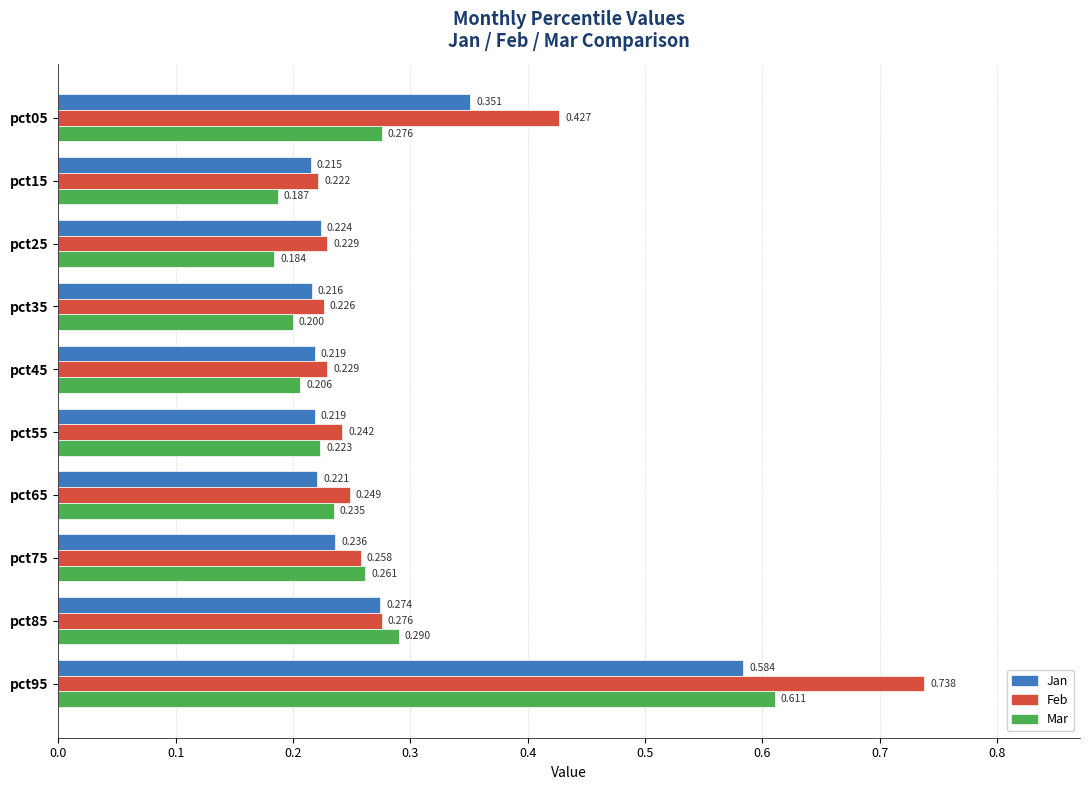

Which series has the largest range (max minus min)?

Feb